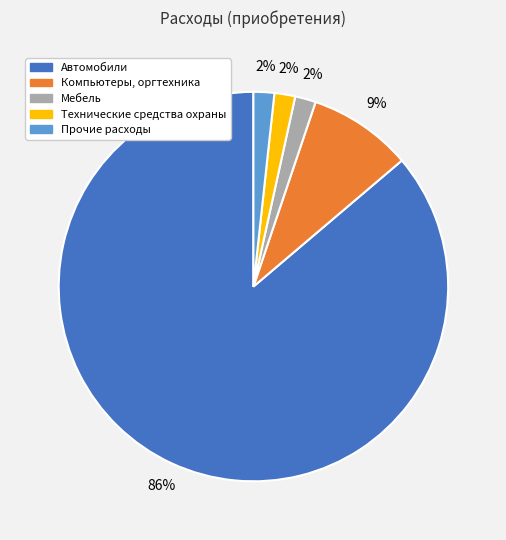

To the nearest percent, what is the average slice percentage?

20%